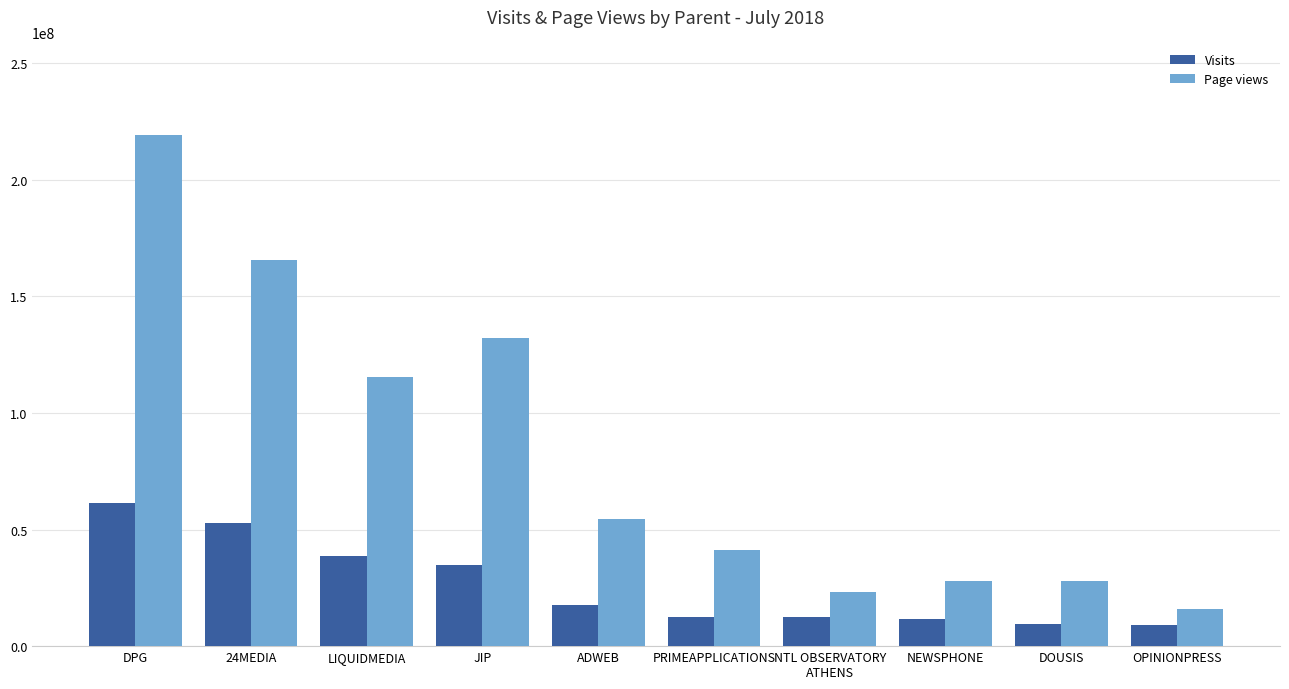

Where is Visits nearest to the value 35196083?

JIP